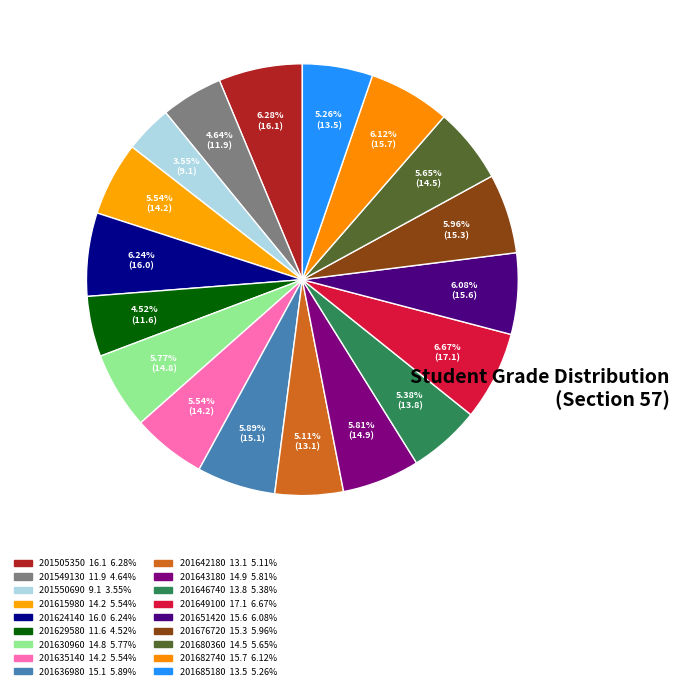

True or false: 201651420 accounts for 6% of the total.

True